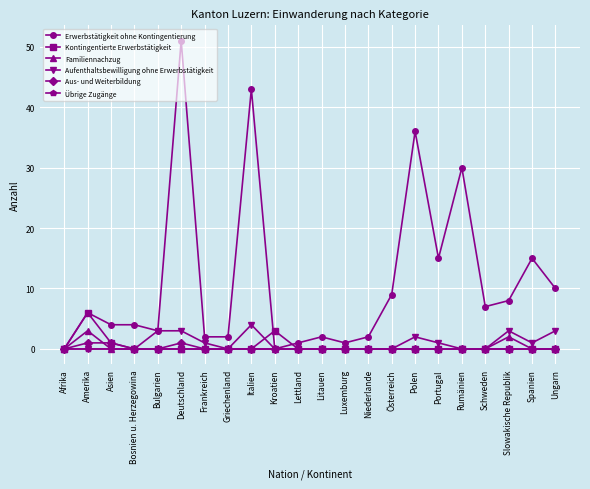

What is the total value across all series at Italien?

47